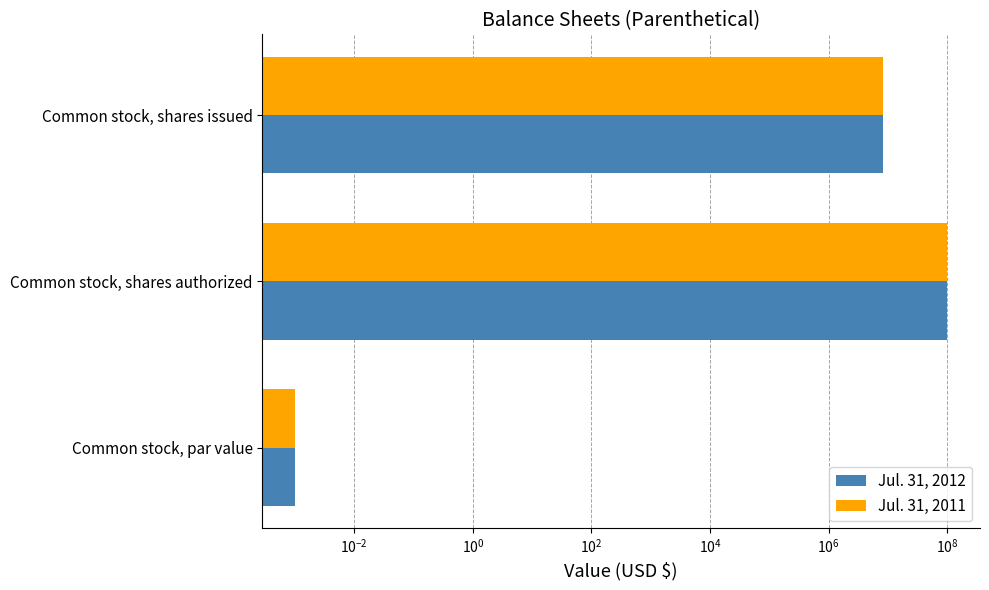

How many categories are shown in the chart?

3